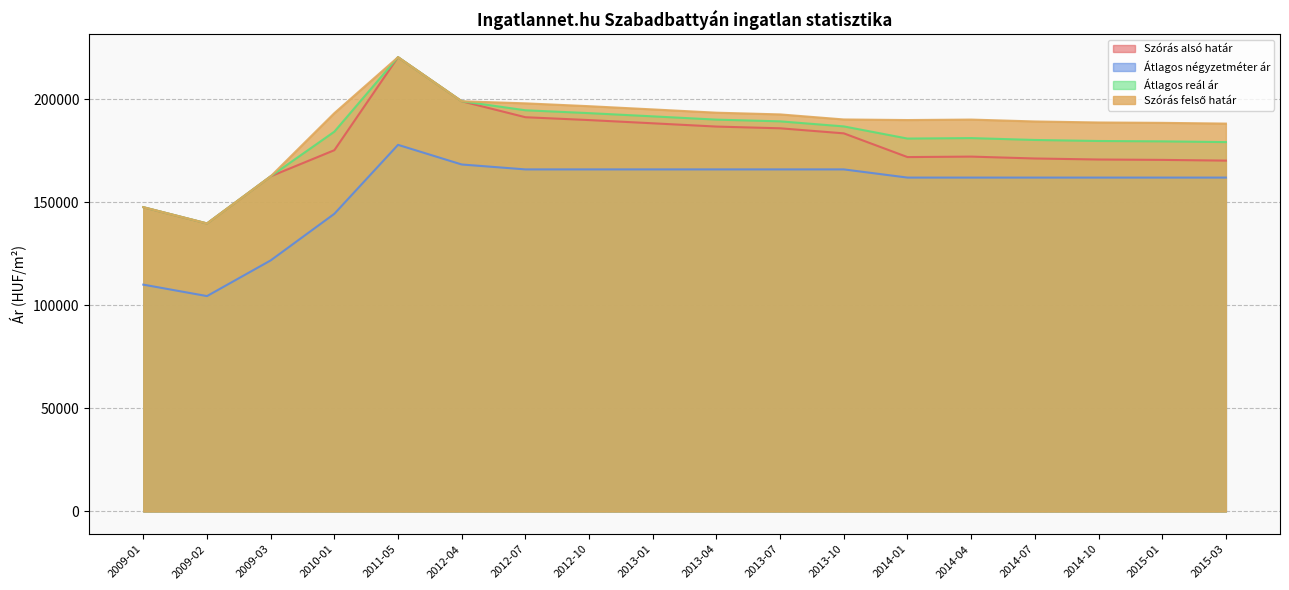

What are all the series names shown in the legend?

Szórás alsó határ, Átlagos négyzetméter ár, Szórás felső határ, Átlagos reál ár